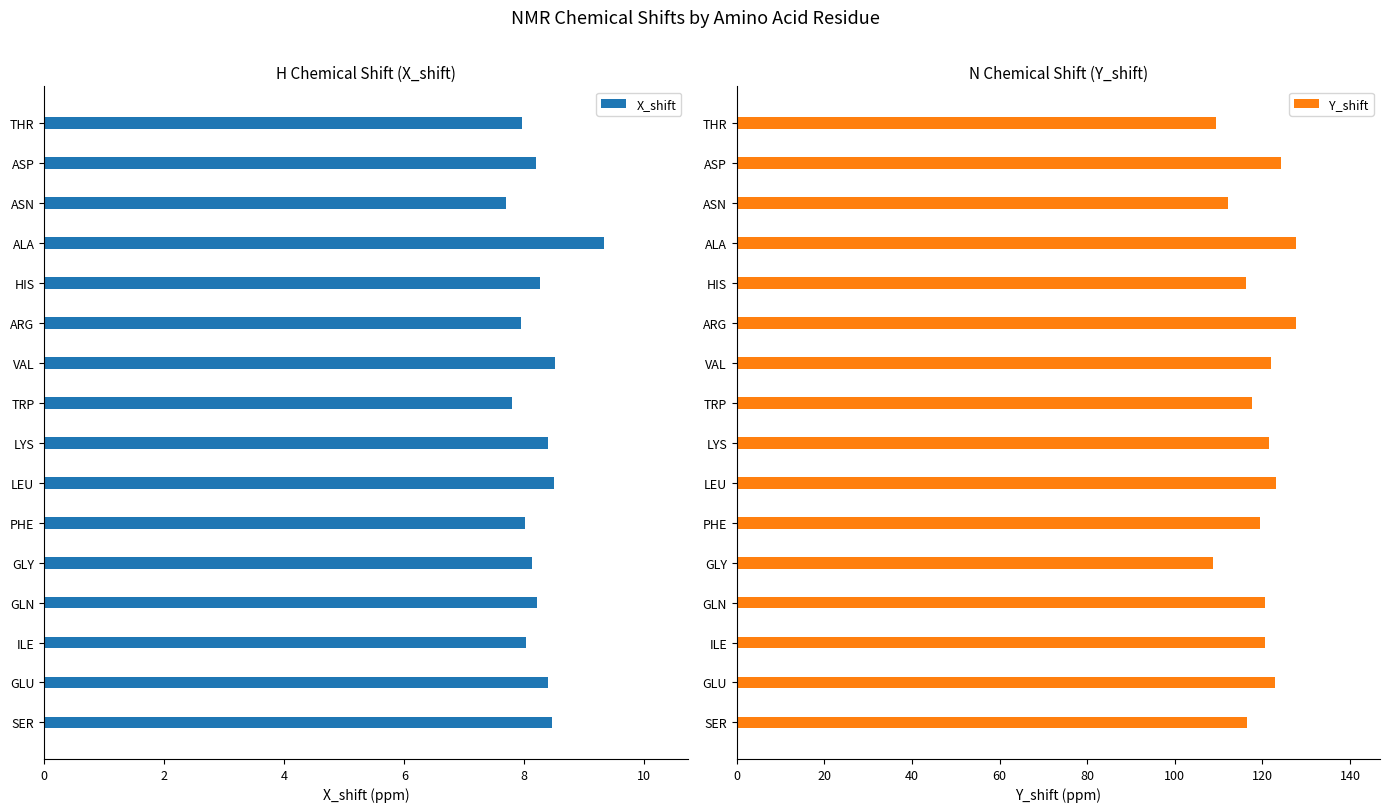

What is the difference between the X_shift values at PHE and GLU?

0.4